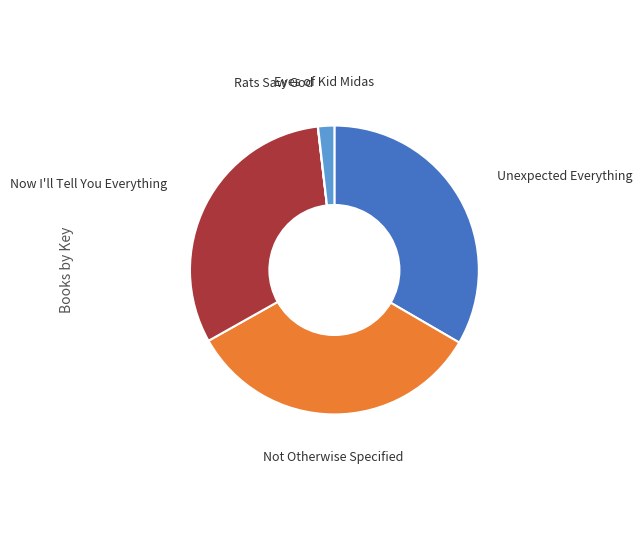

Does any single category account for the majority?

No